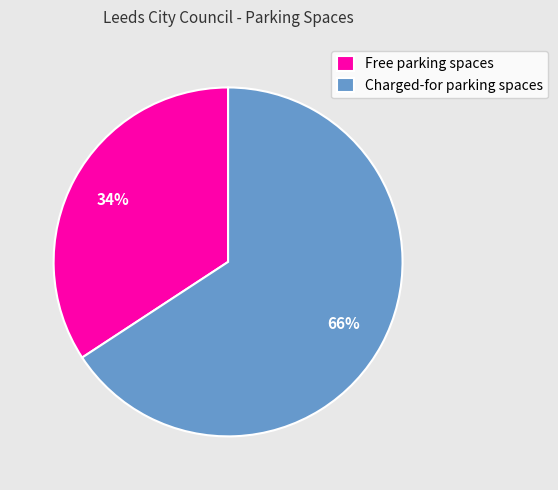

Is it true that Charged-for parking spaces is 52% of the pie?

False